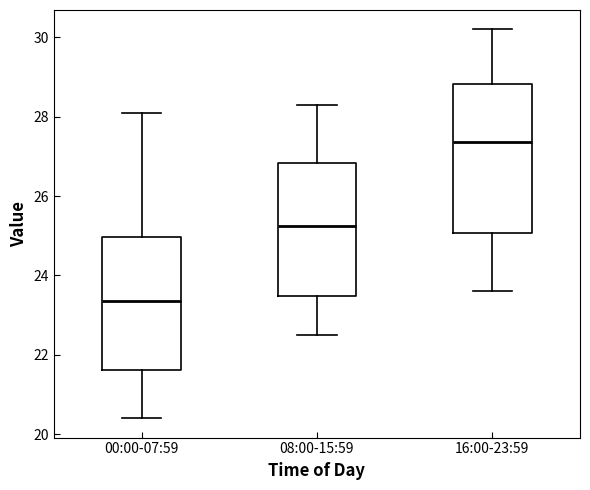

Reading left to right, transcribe this box plot: for each box, give where its median line is, the range the box spans, and where its two whiskers end, as read against the y-axis. The values are not printed on the chart, so give them approximately, as read against the axis.

00:00-07:59: median 23.4, box 21.6 to 25.0, whiskers 20.4 to 28.2
08:00-15:59: median 25.2, box 23.4 to 26.8, whiskers 22.6 to 28.4
16:00-23:59: median 27.4, box 25.0 to 28.8, whiskers 23.6 to 30.2